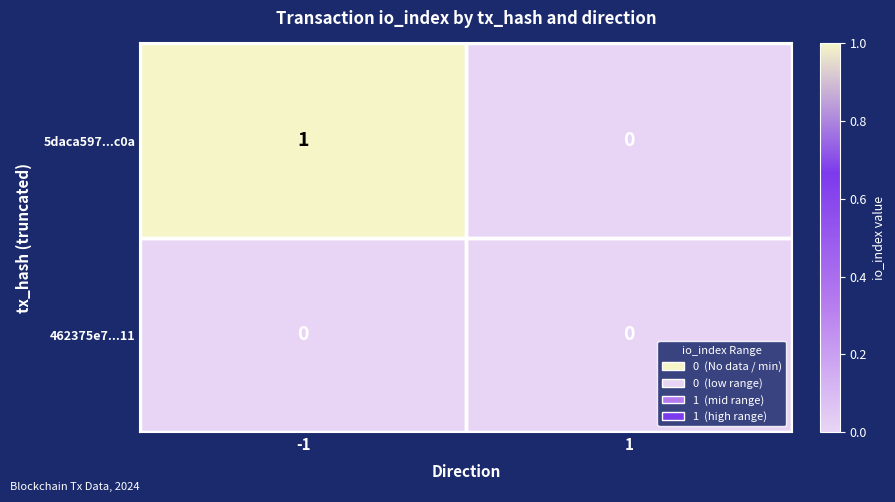

Count the number of data series in this chart.

2